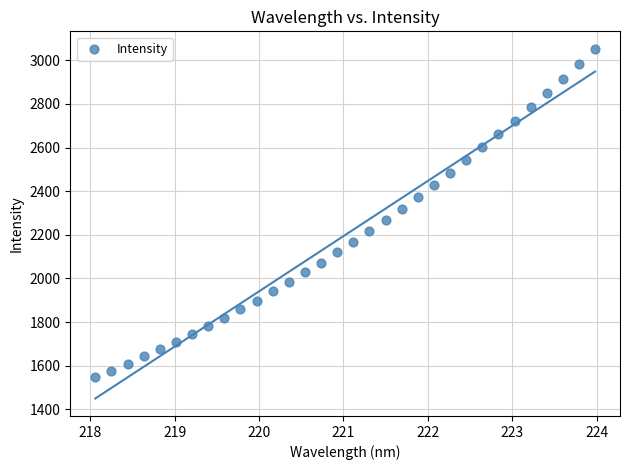

What is the range of X values (max minus min)?

5.9